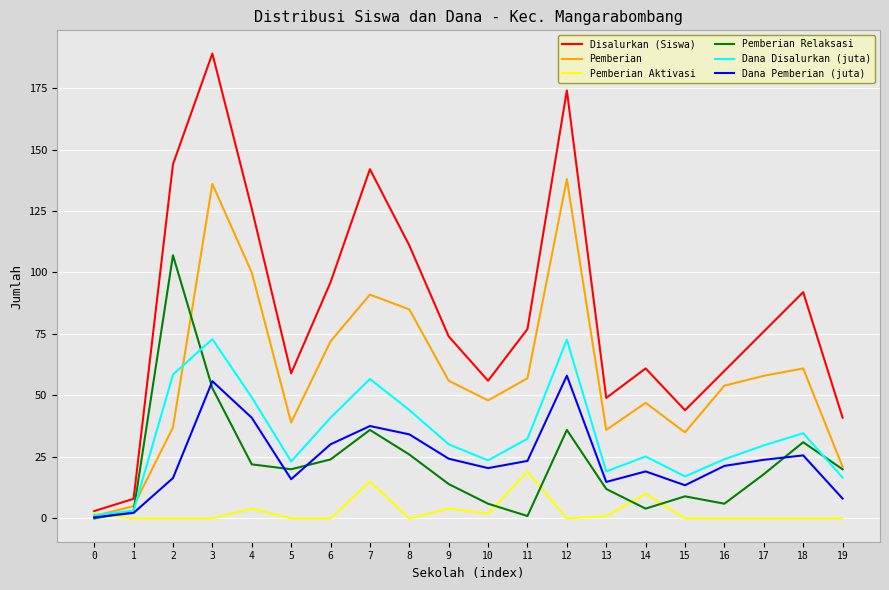

Read the Dana Pemberian (juta) value at 19.

8.1